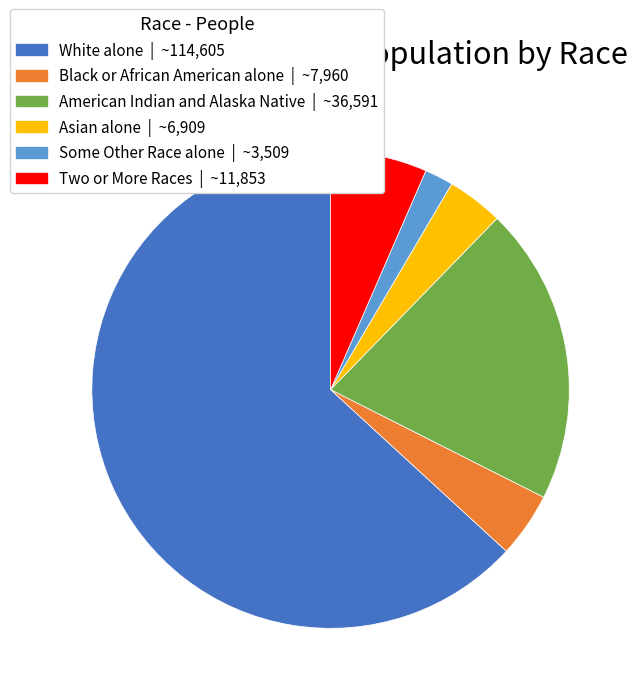

Is there a majority slice in this chart?

Yes